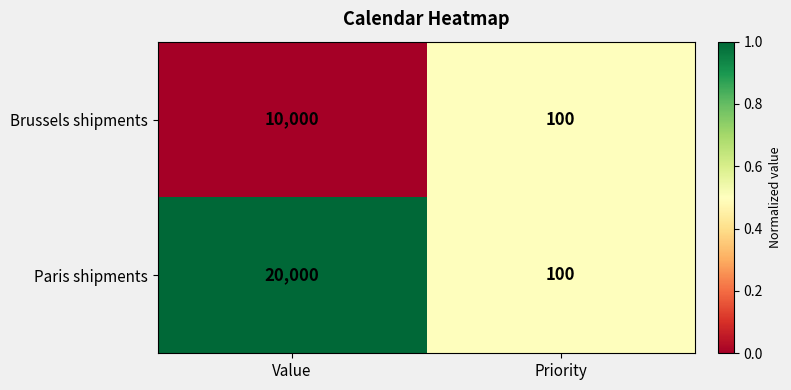

Reading left to right, list all the values displayed in this chart.

Brussels shipments: 10000	100
Paris shipments: 20000	100